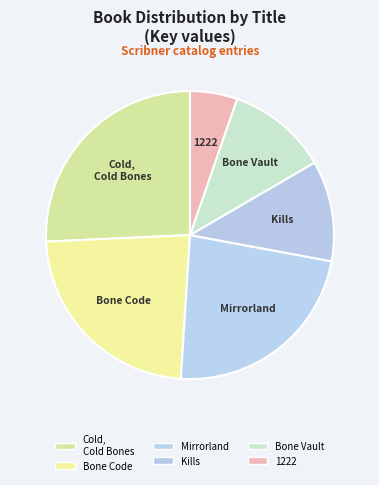

What is the largest slice in the pie chart?

Cold, Cold Bones